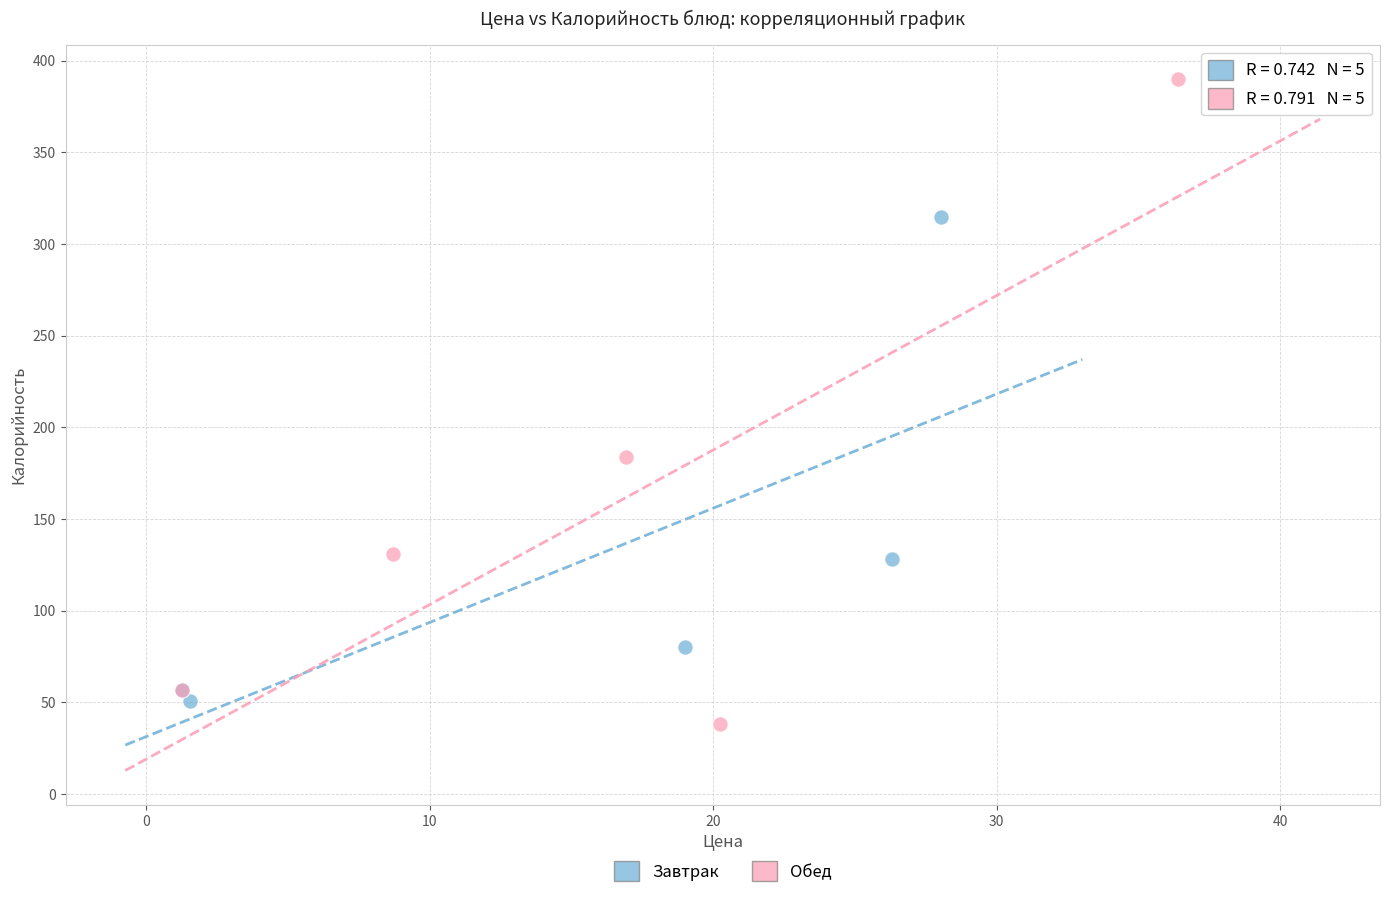

Which series contains the highest Y value?

Обед